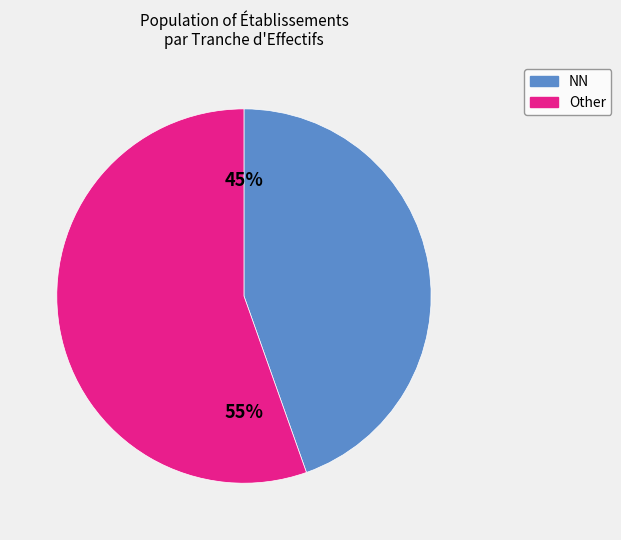

Does any single category account for the majority?

Yes